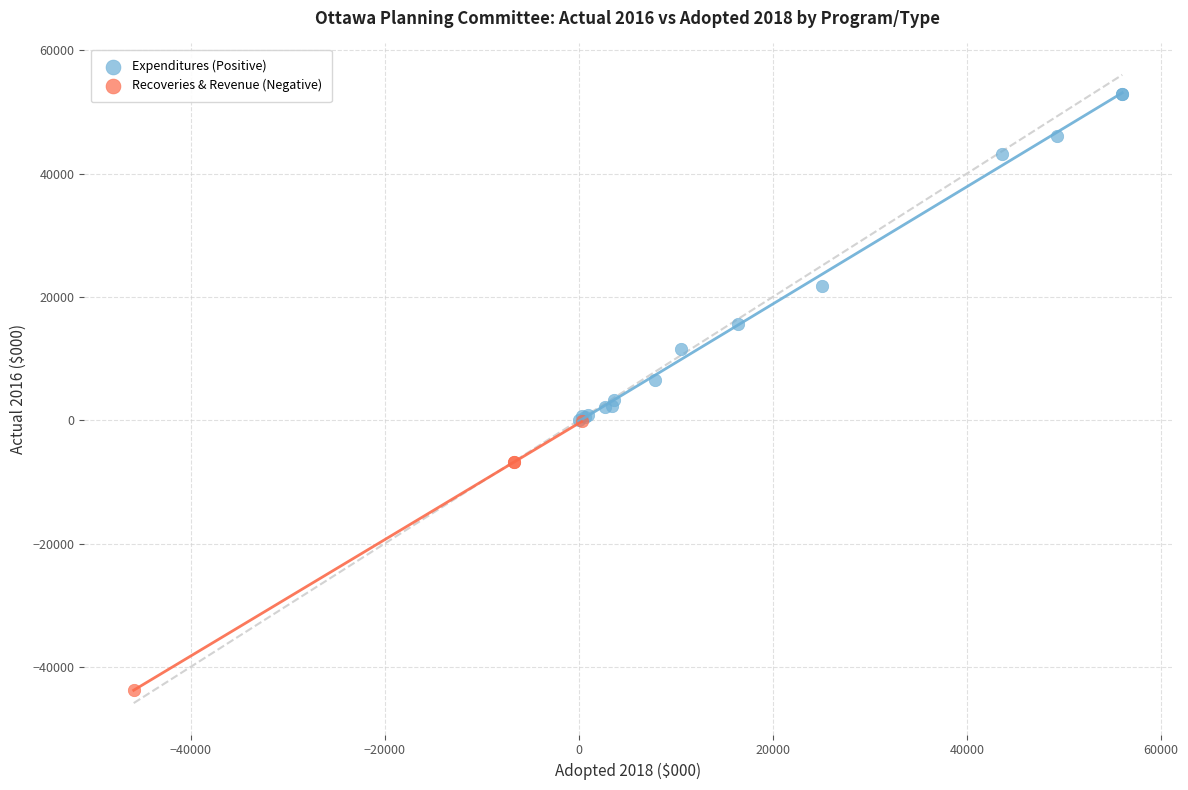

Which series reaches the minimum Y coordinate?

Recoveries & Revenue (Negative)